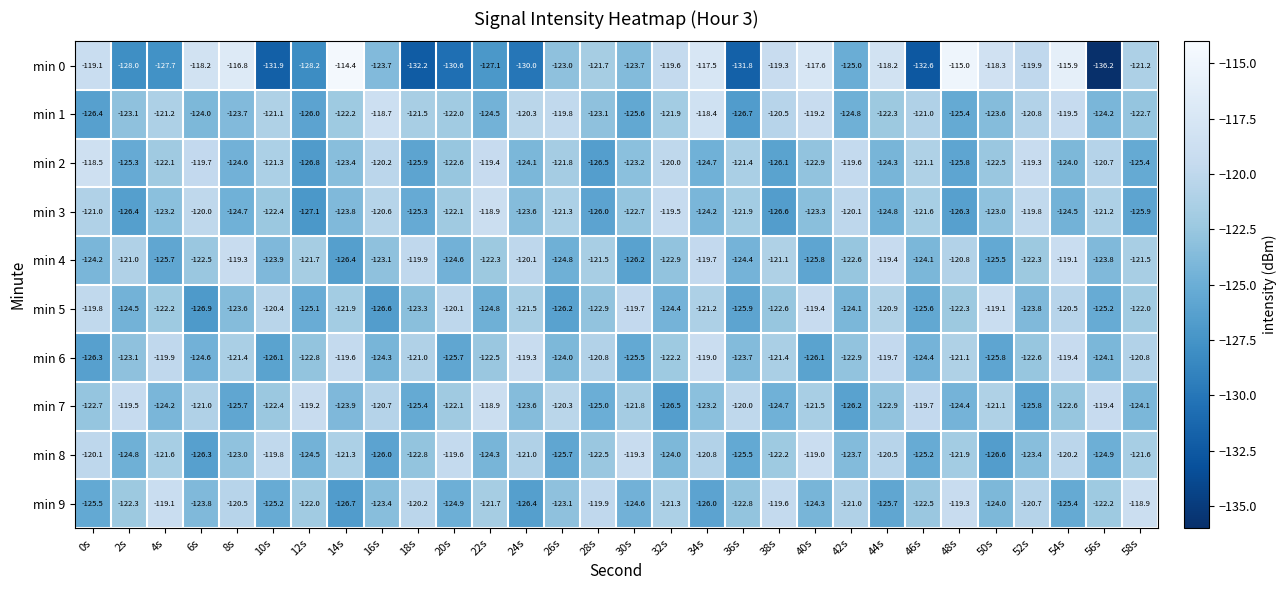

How many distinct data groups are displayed?

10